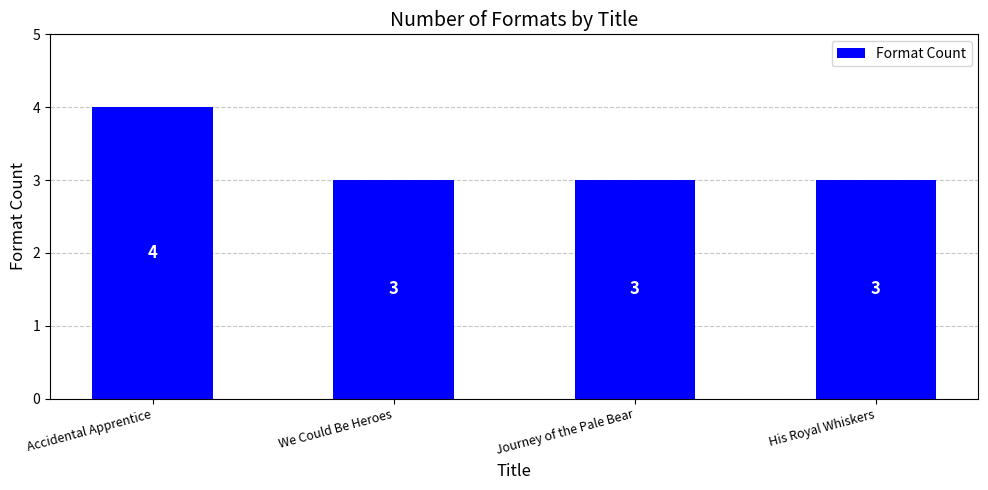

What is the sum of the values at We Could Be Heroes and Journey of the Pale Bear?

6